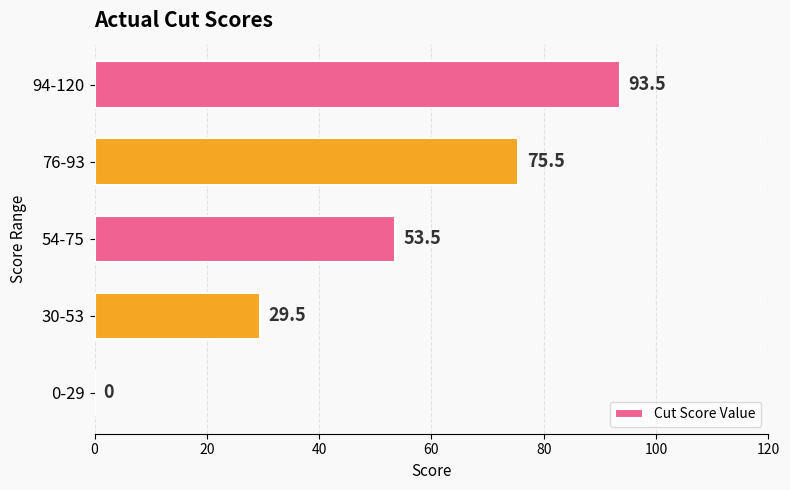

True or false: the data shows 29.5 at 30-53.

True